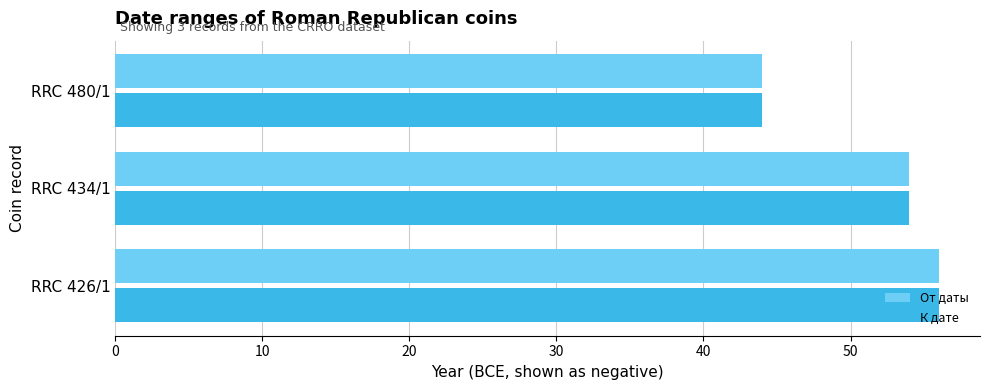

What is the average value of the К дате series?

51